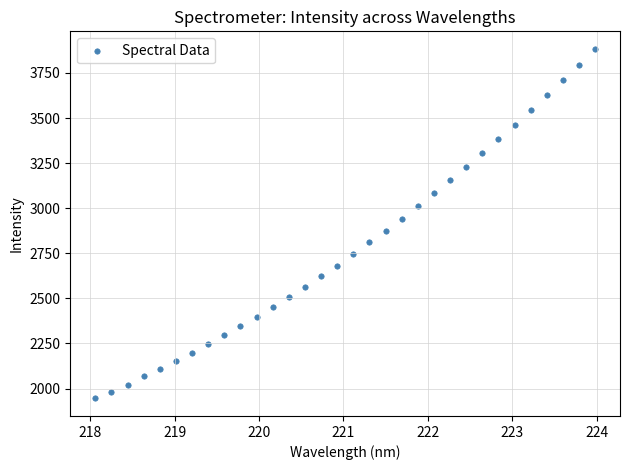

What is the range of Y values (max minus min)?

1938.5